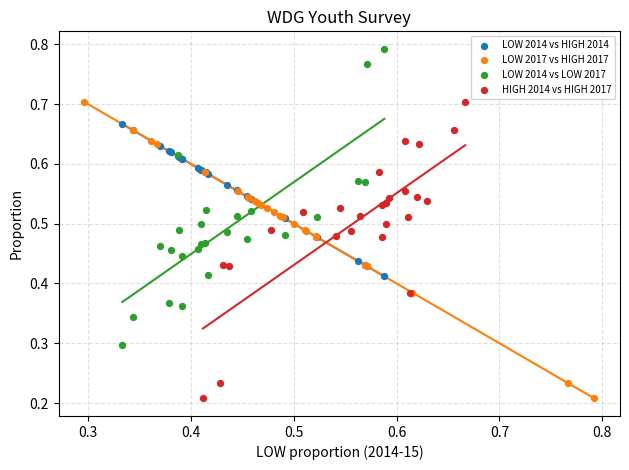

Which series contains the highest Y value?

LOW 2014 vs LOW 2017